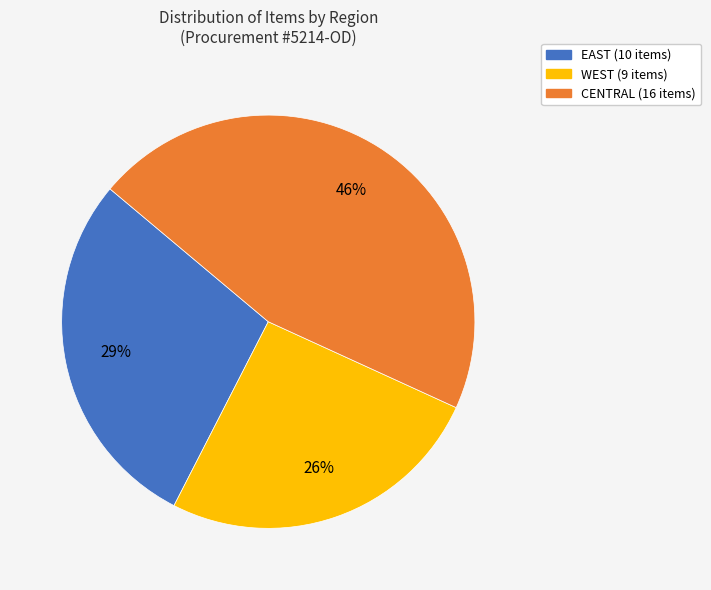

Is there any slice that represents more than half of the pie?

No